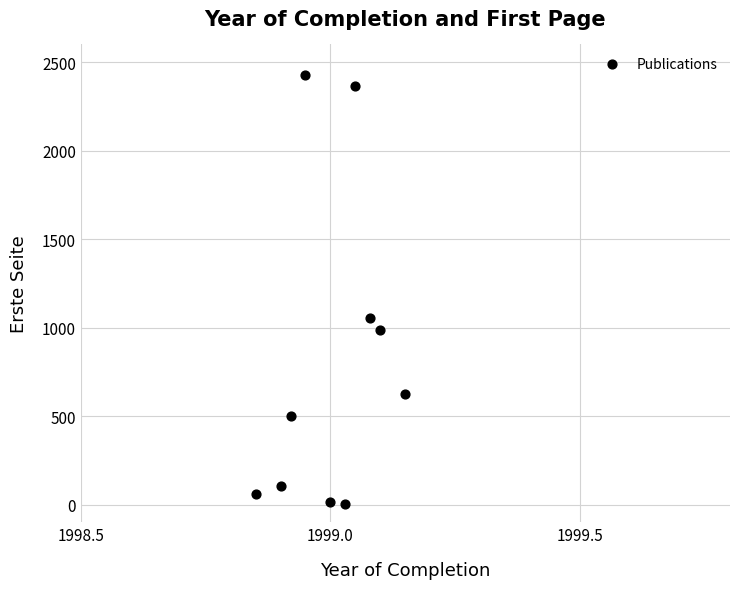

What Y value in the scatter plot is closest to 1215?

1055